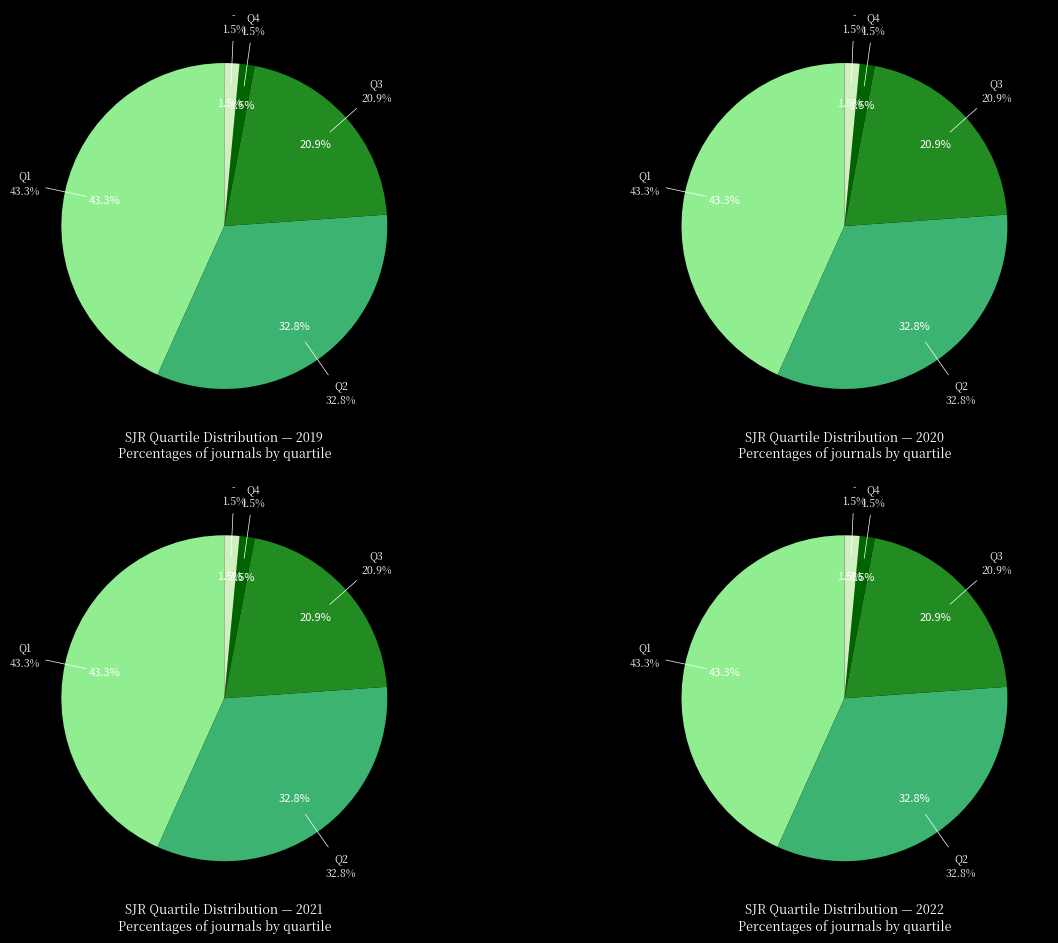

How many segments does this pie chart have?

5